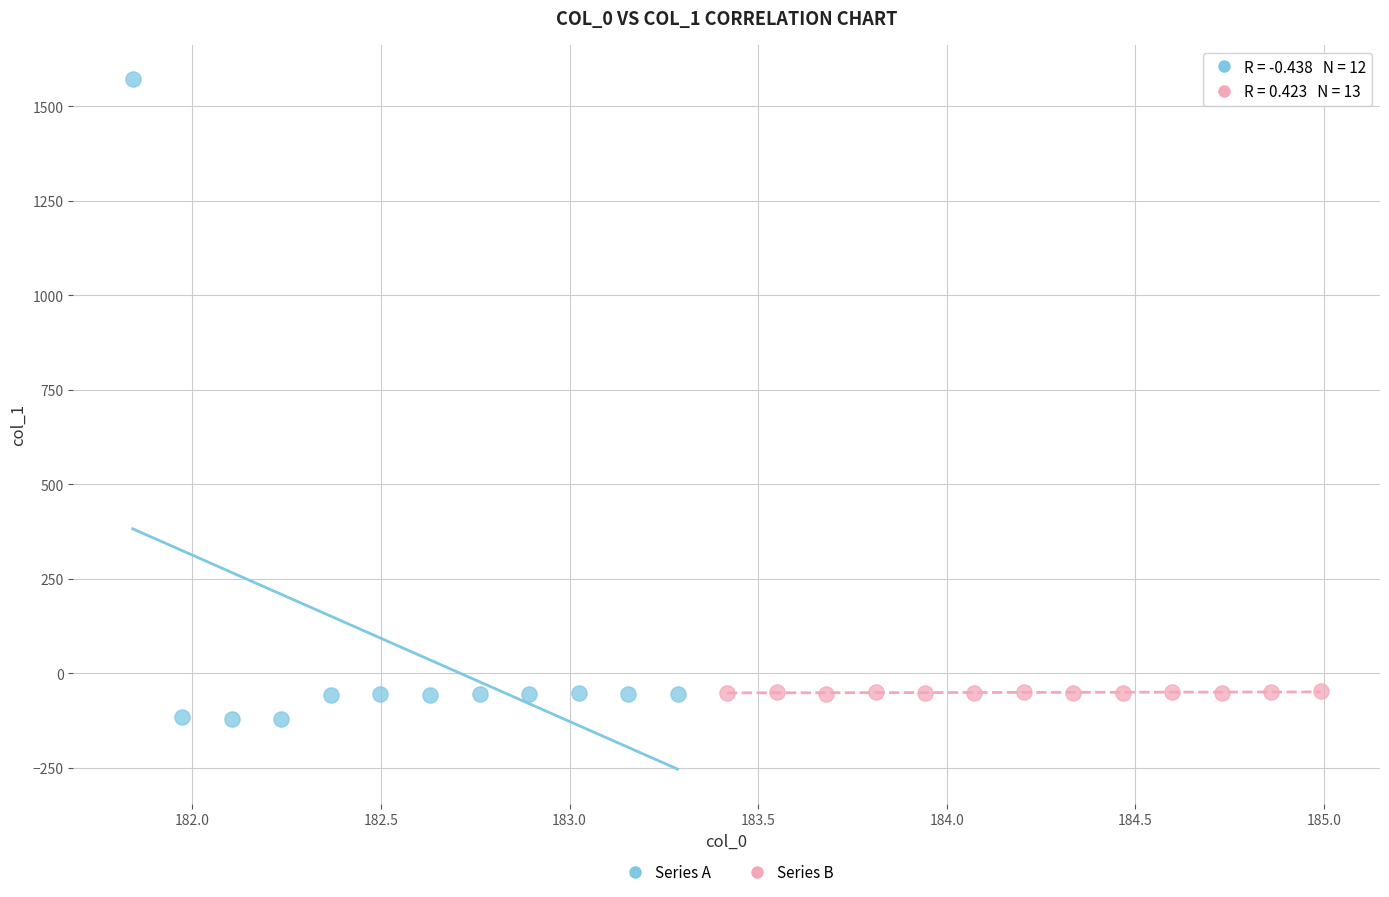

Which series contains the highest Y value?

Series A